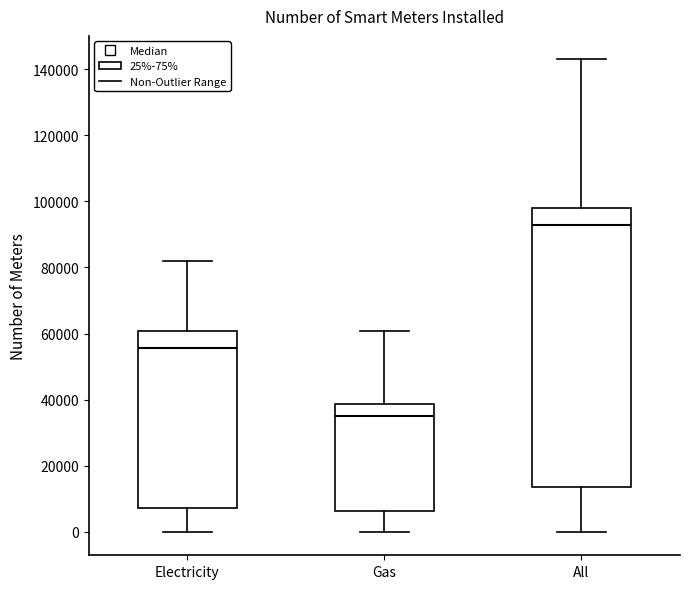

Where does the median line of the box for All sit on the y-axis? The values are not printed on the chart, so give them approximately, as read against the axis.

92000